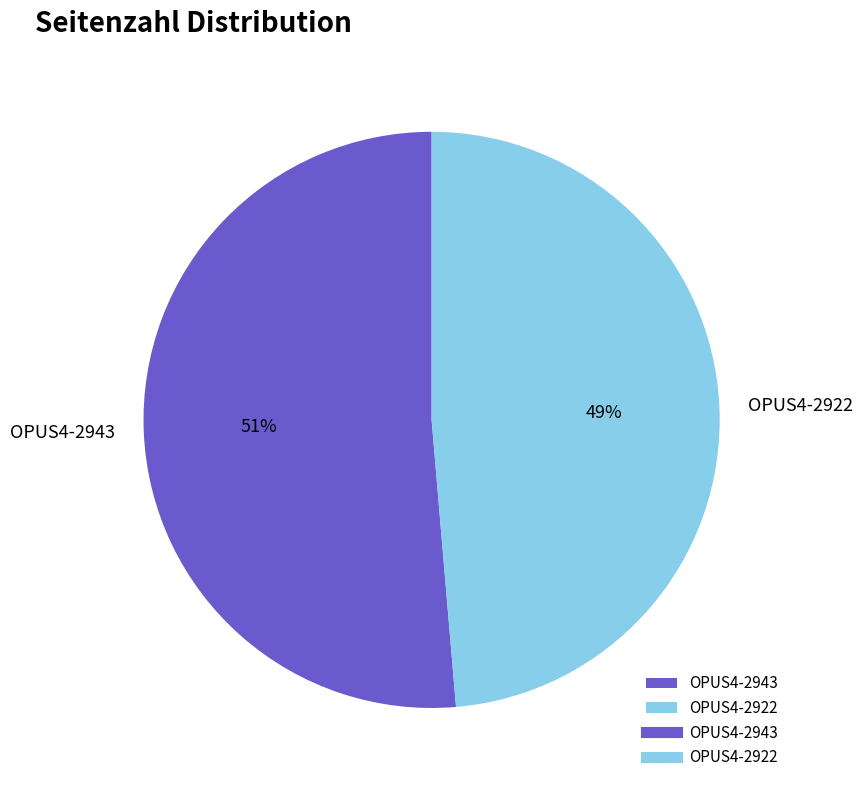

True or false: OPUS4-2922 accounts for 49% of the total.

True